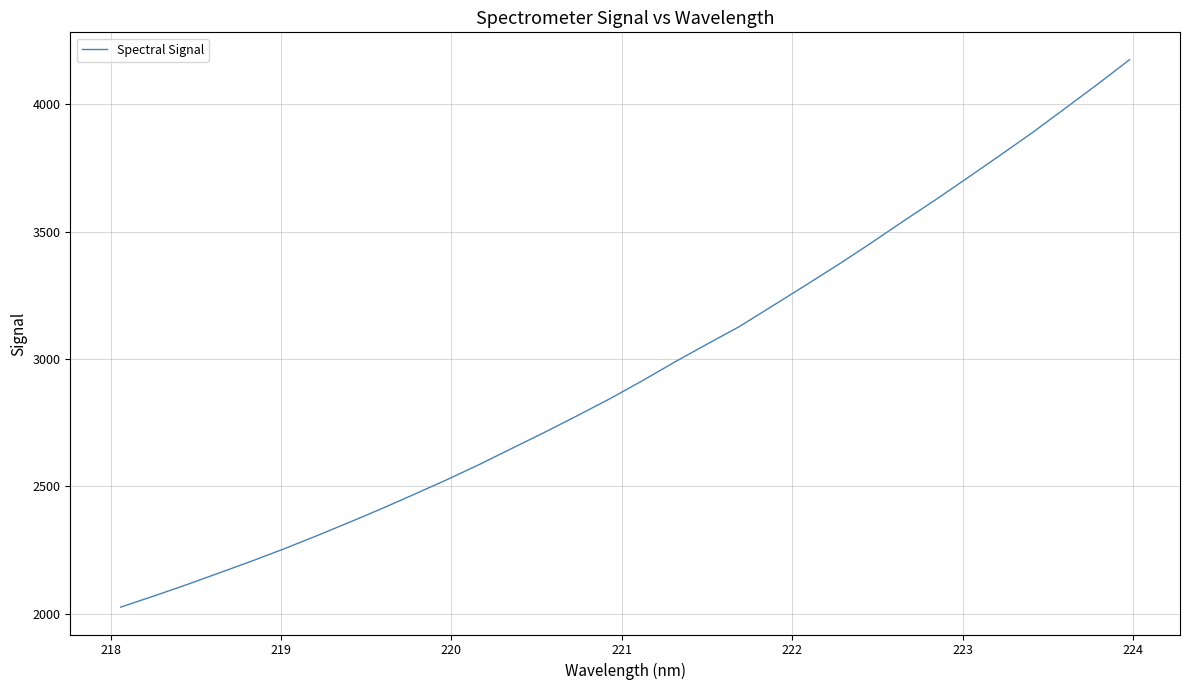

What is the greatest value displayed?

4174.6